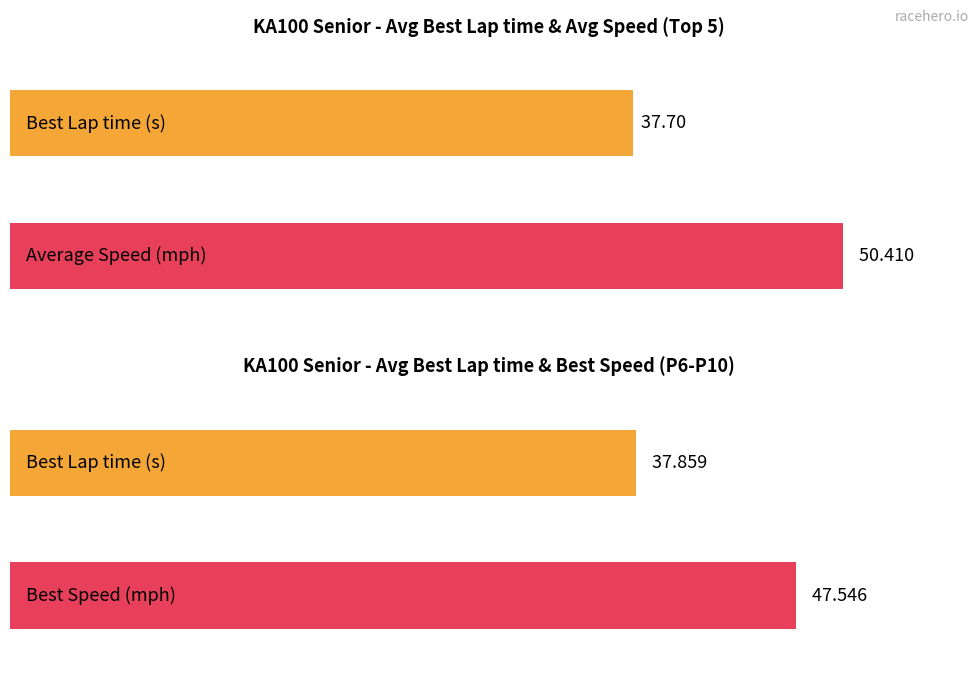

What is the average value of the Best Lap time series?

37.8